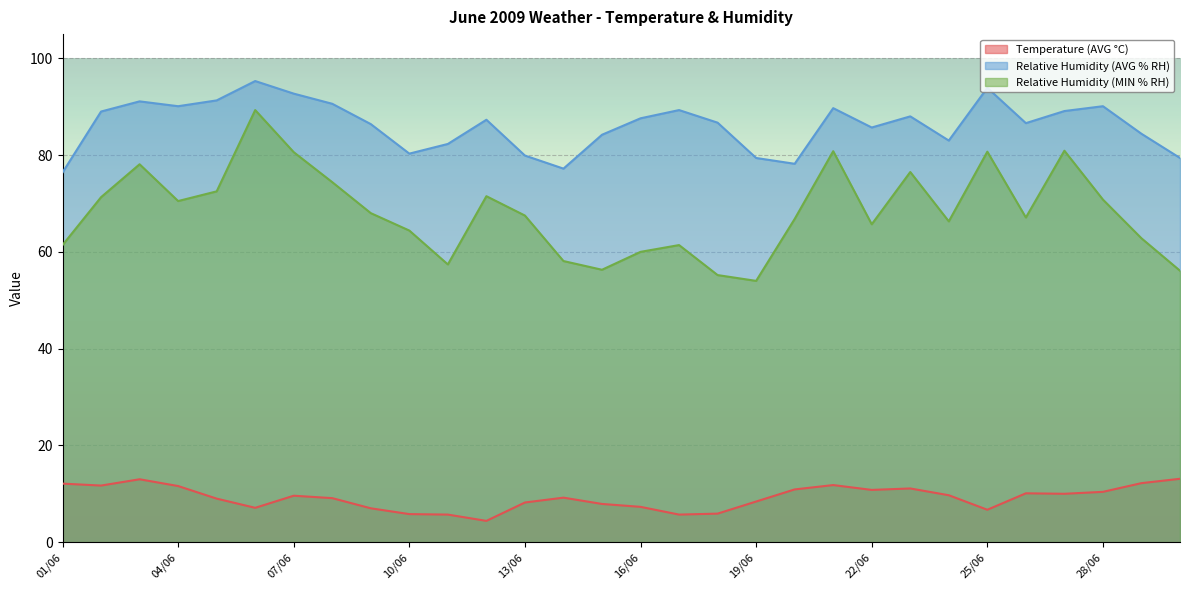

True or false: Relative Humidity (AVG % RH) and Relative Humidity (MIN % RH) cross at least once.

False